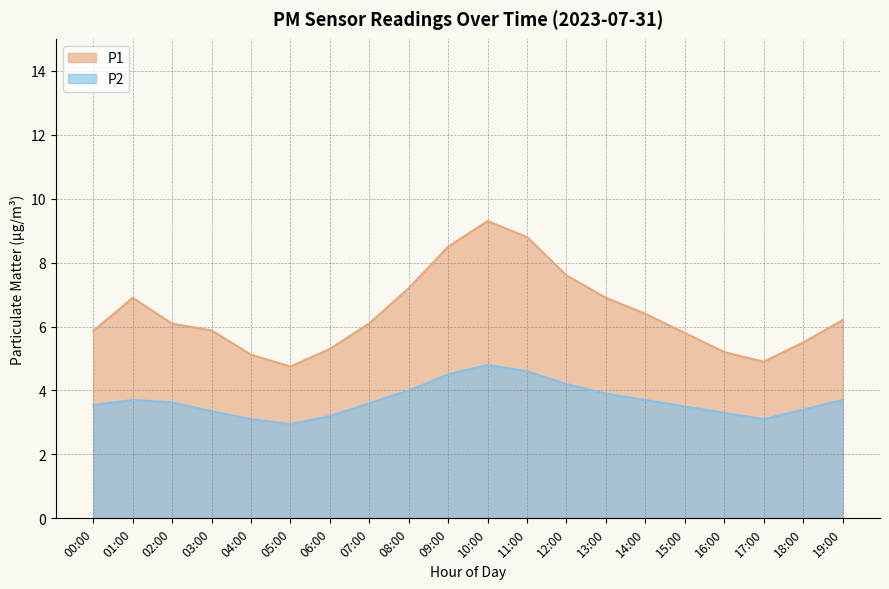

True or false: P1 has a value of 7.2 at 08:00.

True